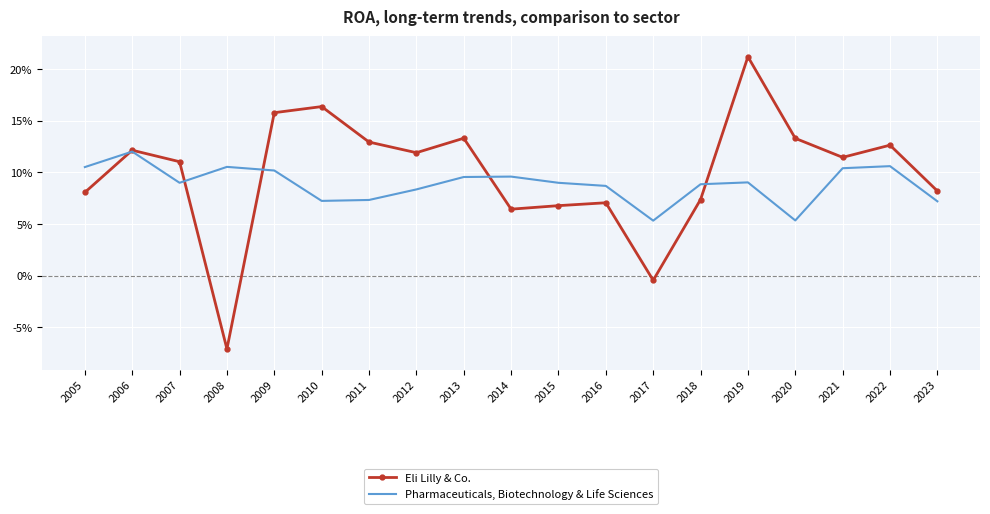

List the series in order of their peak value, highest first.

Eli Lilly & Co., Pharmaceuticals, Biotechnology & Life Sciences